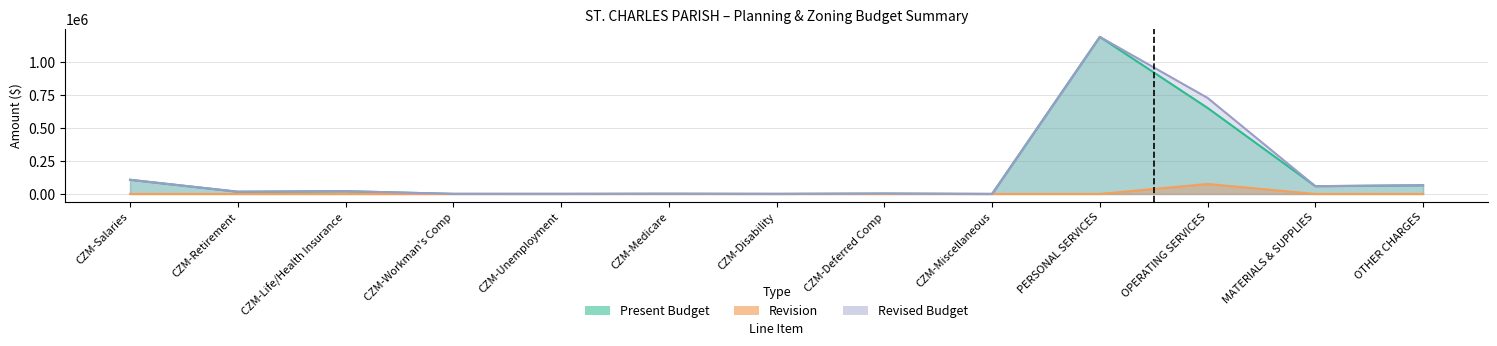

Rank the series by their maximum value, from highest to lowest.

Present Budget, Revised Budget, Revision